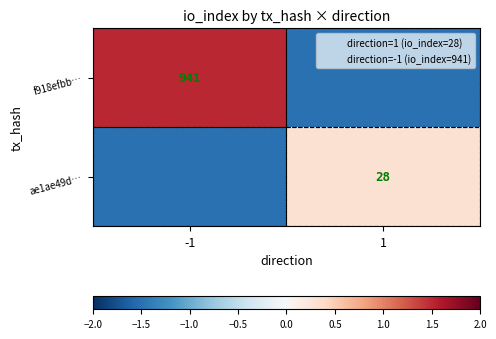

How many data points in f918efbb… are above 1?

1